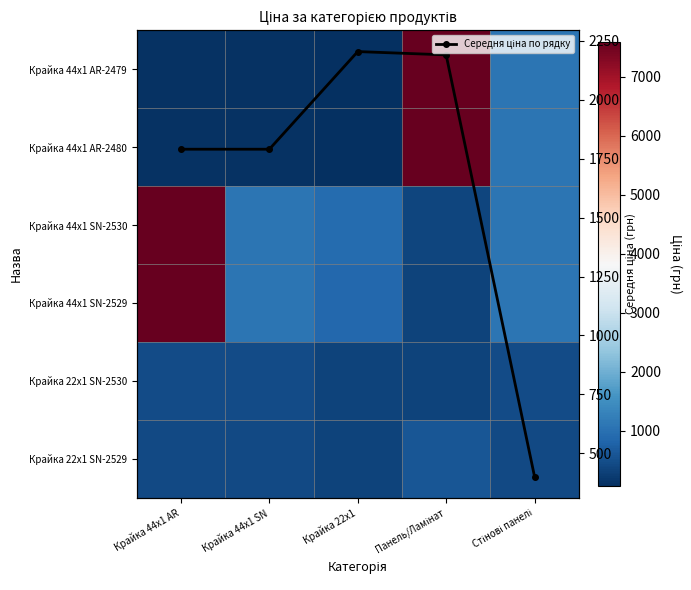

Which category has the lowest value across all series?

Крайка 22x1